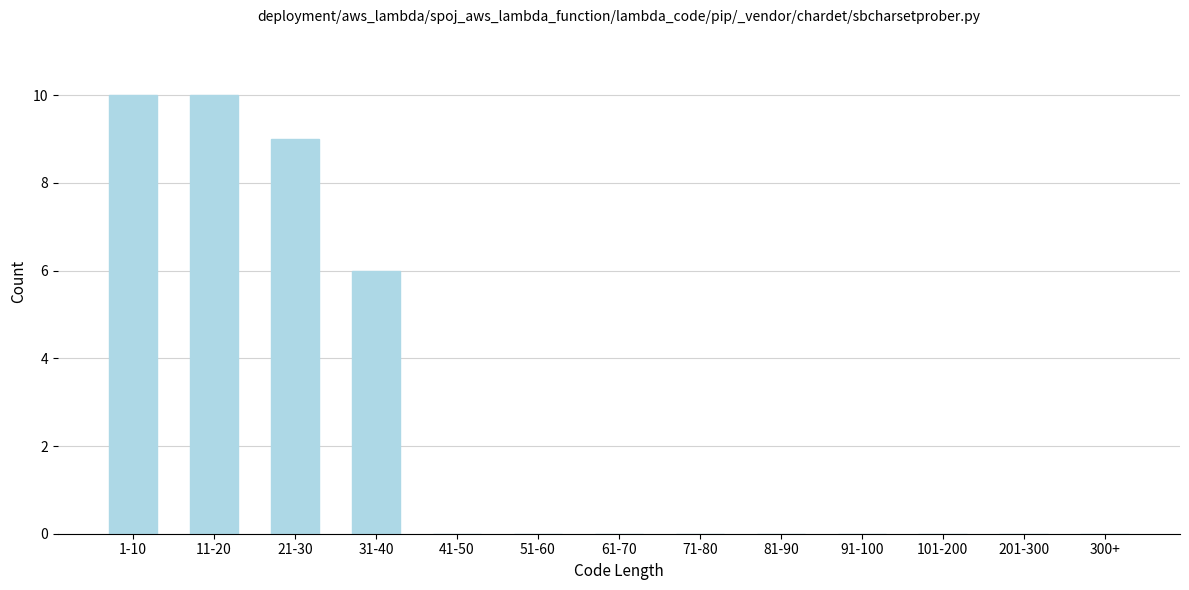

Reading left to right, list all the values displayed in this chart.

1-10=10	11-20=10	21-30=9	31-40=6	41-50=0	51-60=0	61-70=0	71-80=0	81-90=0	91-100=0	101-200=0	201-300=0	300+=0